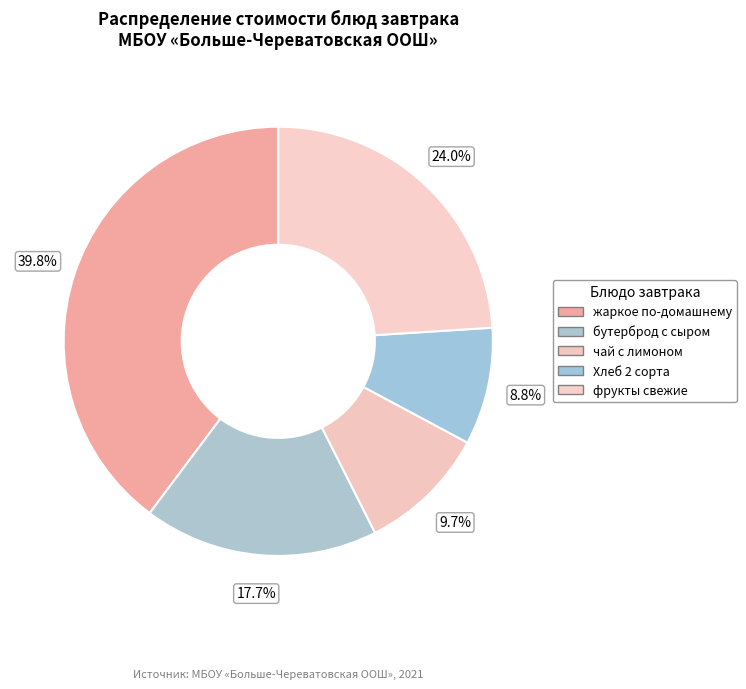

What percentage is the жаркое по-домашнему slice, to the nearest percent?

40%